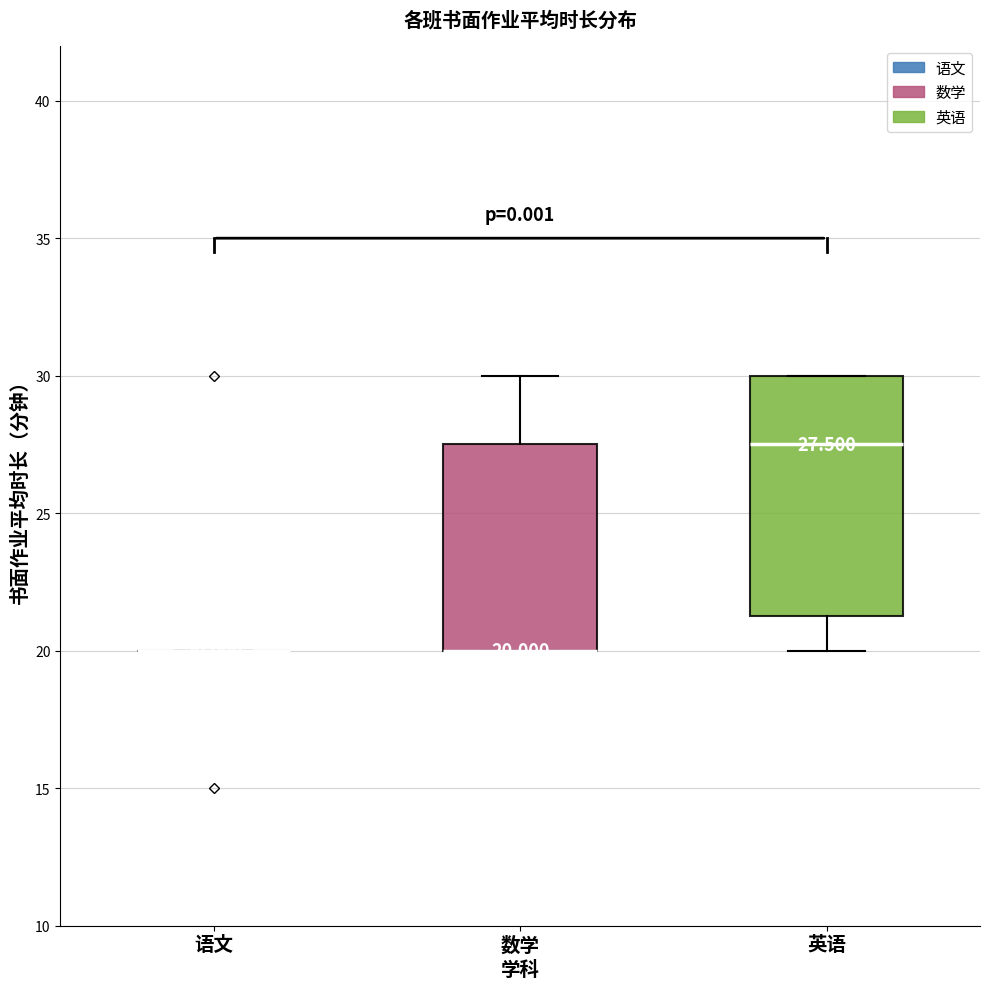

Which box is the tallest, from its lower edge to its upper edge?

英语